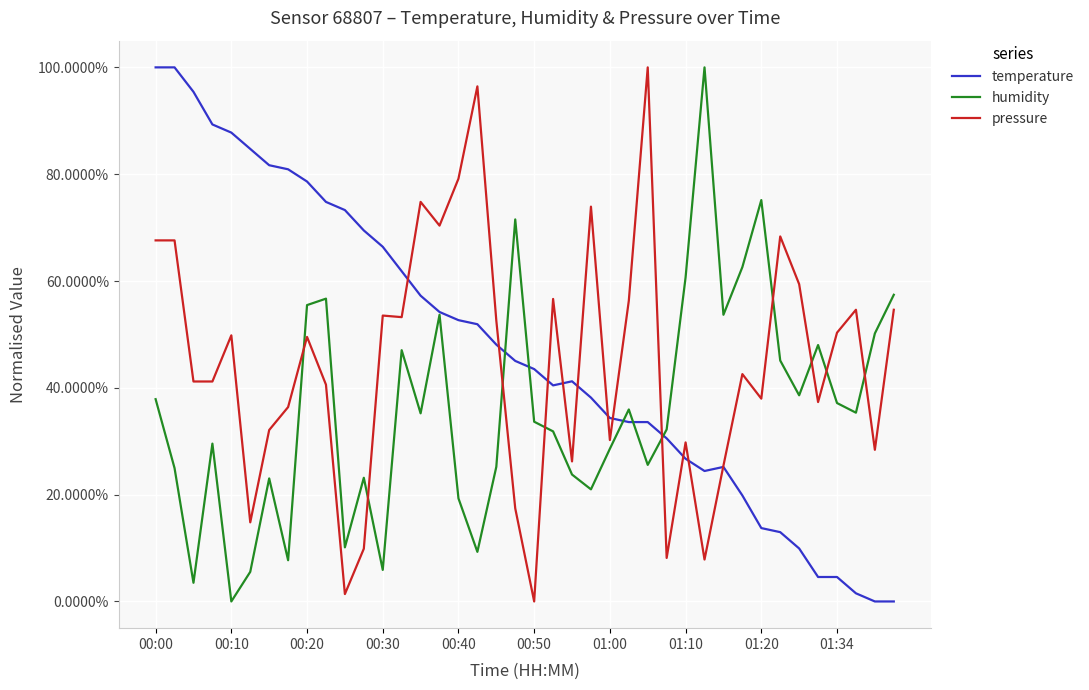

List the series in order of their peak value, lowest first.

temperature, humidity, pressure